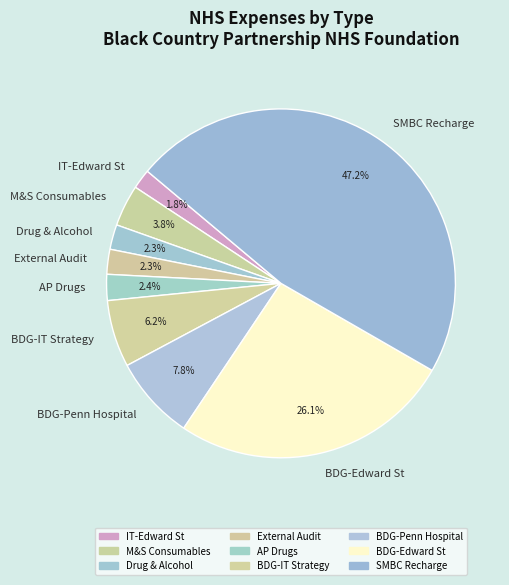

What percentage is NOT represented by BDG-Penn Hospital?

92.2%